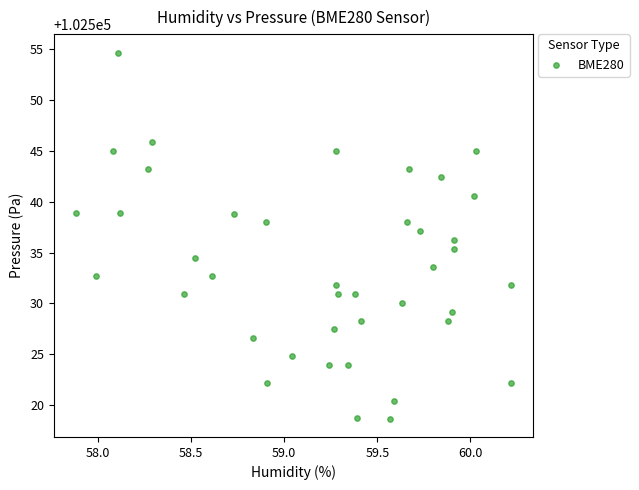

What is the range of X values (max minus min)?

2.3